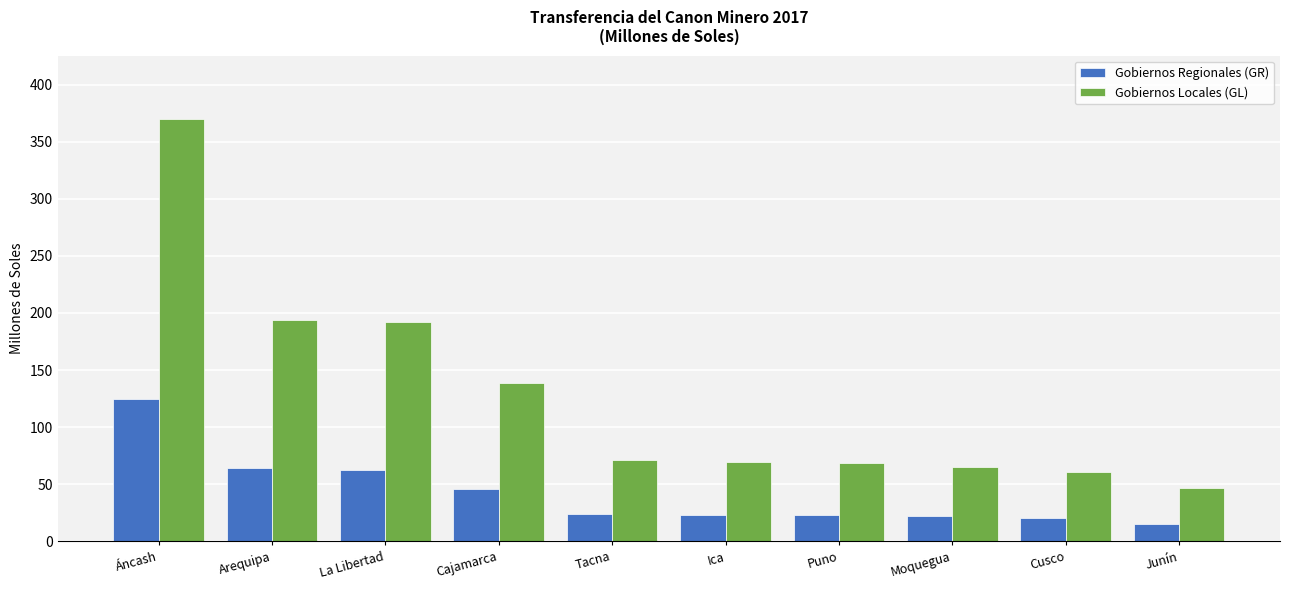

Is the value of Gobiernos Regionales (GR) at Junín greater than the value of Gobiernos Locales (GL) at Cusco?

No